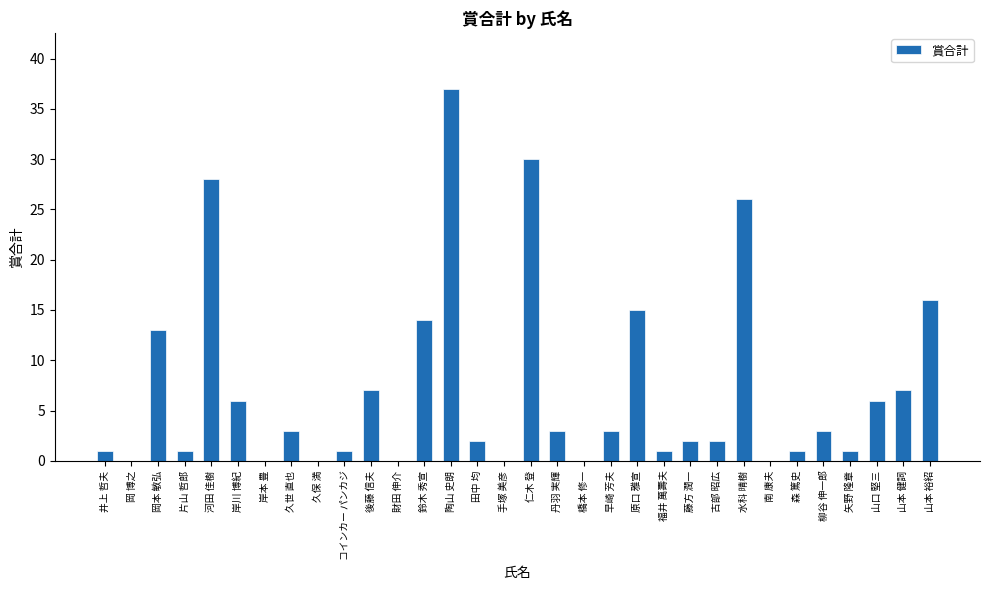

What is the ratio of the value at 水科 晴樹 to the value at 鈴木 秀宣?

1.9